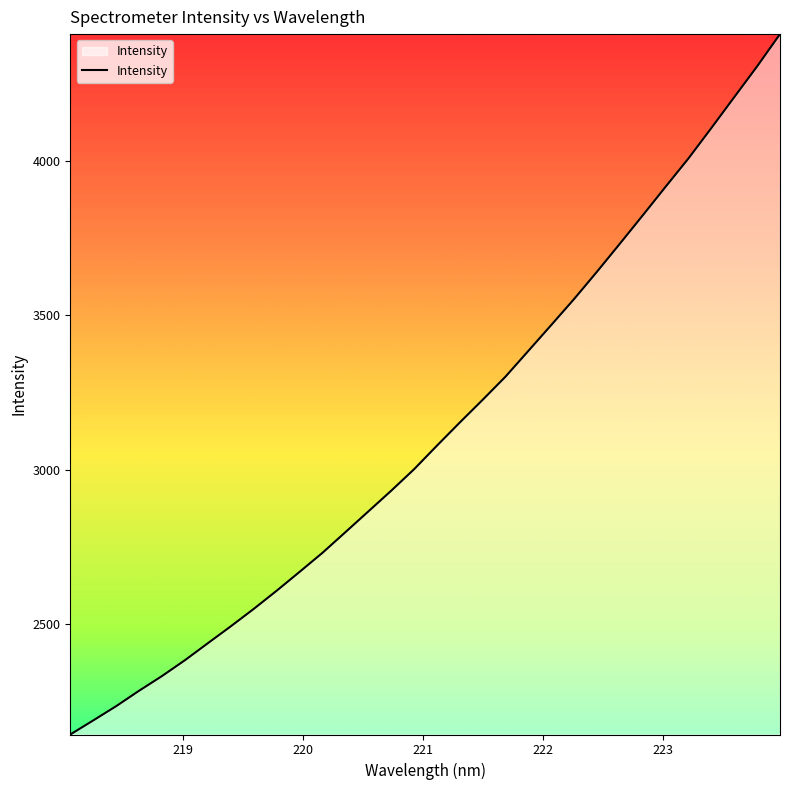

How many values are below 3076?

16